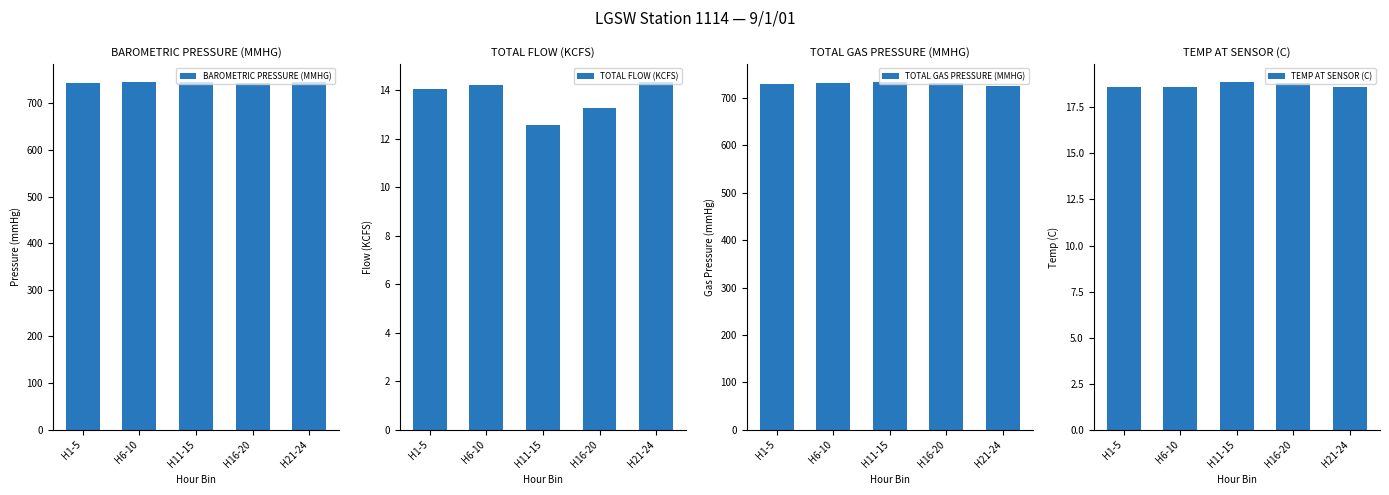

What are all the series names shown in the legend?

BAROMETRIC PRESSURE (MMHG), TOTAL FLOW (KCFS), TOTAL GAS PRESSURE (MMHG), TEMP AT SENSOR (C)